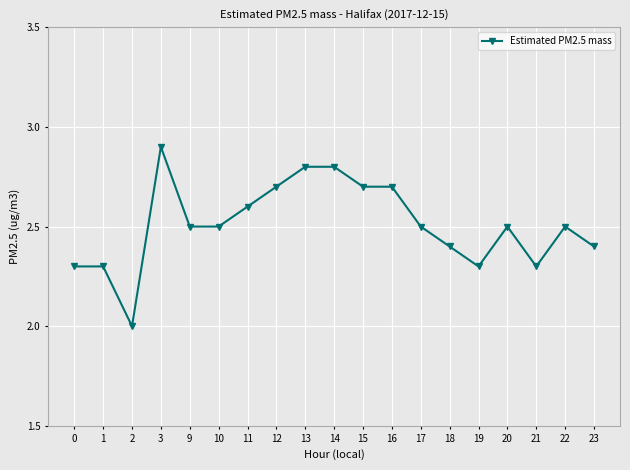

What is the difference between the second highest and minimum values?

0.8